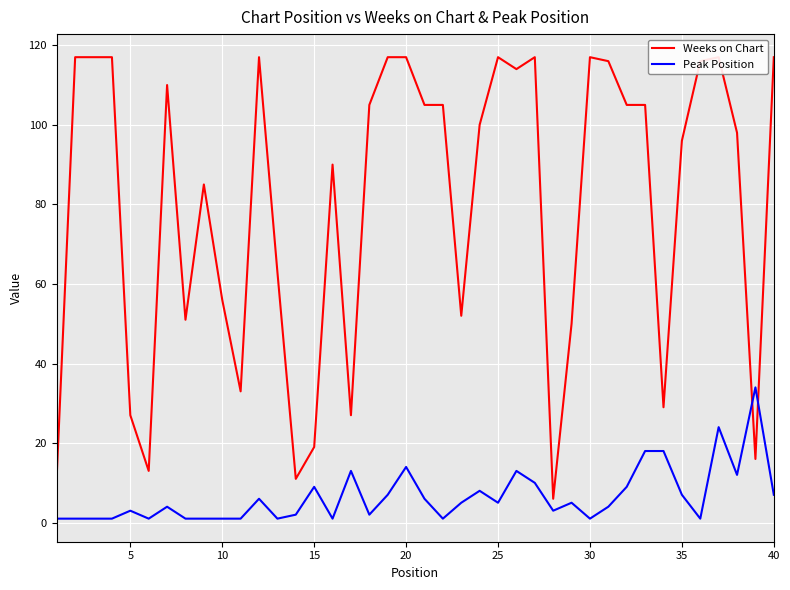

How many lines are shown in the chart?

2